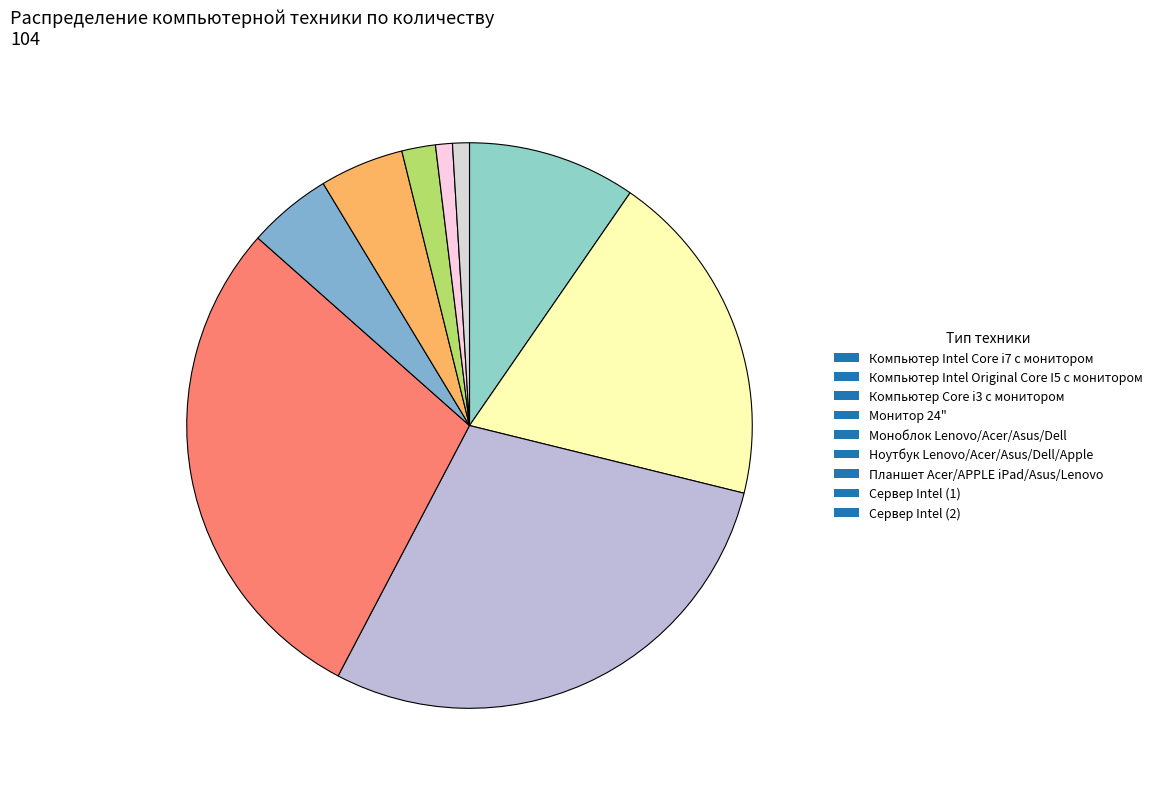

Which has a higher value, Планшет Acer/APPLE iPad/Asus/Lenovo or Сервер Intel (1)?

Планшет Acer/APPLE iPad/Asus/Lenovo